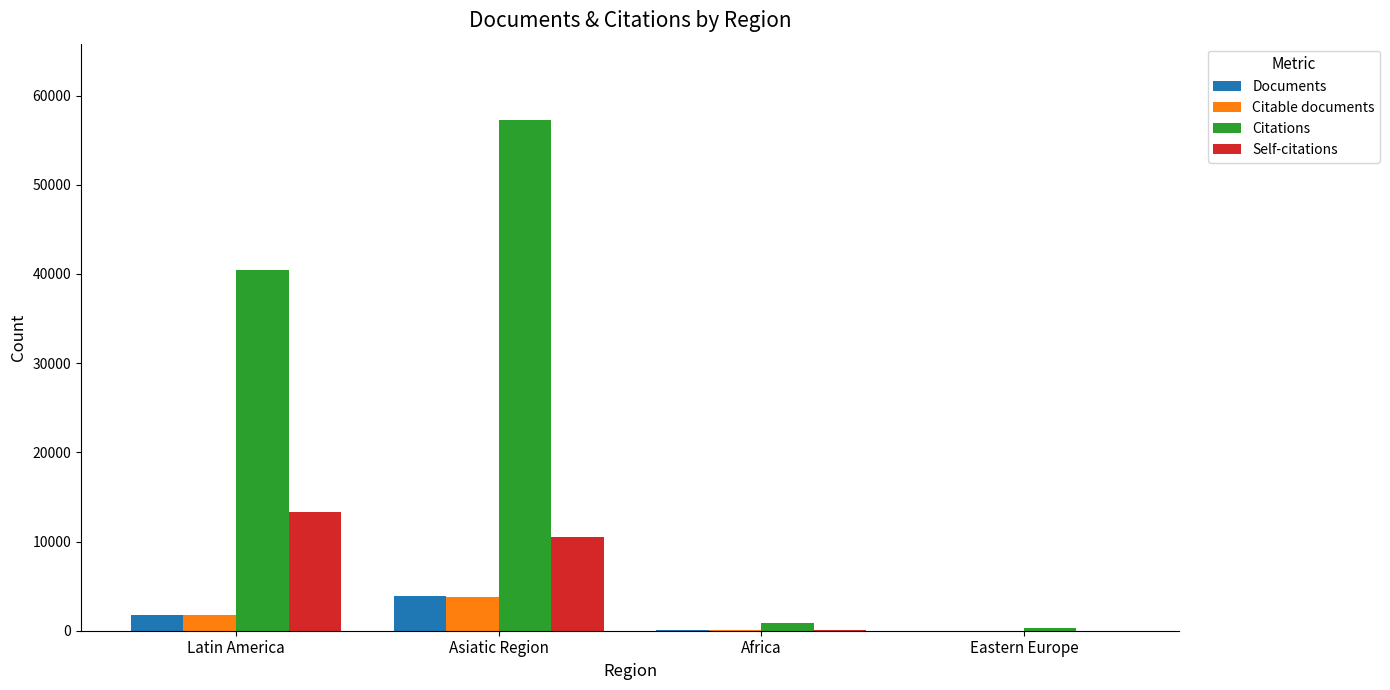

At which label does Citations reach its peak?

Asiatic Region